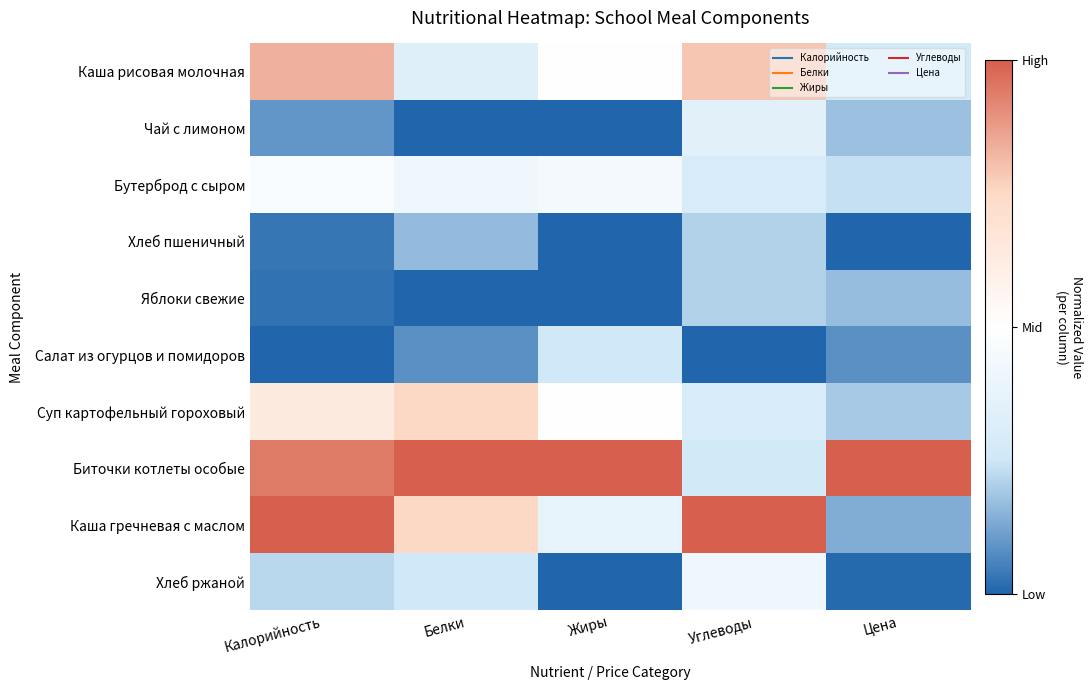

Reading right to left, transcribe all the data shown in this chart.

Каша рисовая молочная: Цена=-0.5	Углеводы=0.6	Жиры=0.0	Белки=-0.3	Калорийность=0.7
Чай с лимоном: Цена=-0.6	Углеводы=-0.3	Жиры=-1.0	Белки=-1.0	Калорийность=-0.8
Бутерброд с сыром: Цена=-0.5	Углеводы=-0.4	Жиры=-0.1	Белки=-0.2	Калорийность=-0.1
Хлеб пшеничный: Цена=-1.0	Углеводы=-0.6	Жиры=-1.0	Белки=-0.7	Калорийность=-0.9
Яблоки свежие: Цена=-0.7	Углеводы=-0.6	Жиры=-1.0	Белки=-1.0	Калорийность=-1.0
Салат из огурцов и помидоров: Цена=-0.8	Углеводы=-1.0	Жиры=-0.5	Белки=-0.8	Калорийность=-1.0
Суп картофельный гороховый: Цена=-0.6	Углеводы=-0.4	Жиры=0.0	Белки=0.5	Калорийность=0.3
Биточки котлеты особые: Цена=1.0	Углеводы=-0.5	Жиры=1.0	Белки=1.0	Калорийность=0.9
Каша гречневая с маслом: Цена=-0.7	Углеводы=1.0	Жиры=-0.2	Белки=0.5	Калорийность=1.0
Хлеб ржаной: Цена=-1.0	Углеводы=-0.2	Жиры=-1.0	Белки=-0.5	Калорийность=-0.6